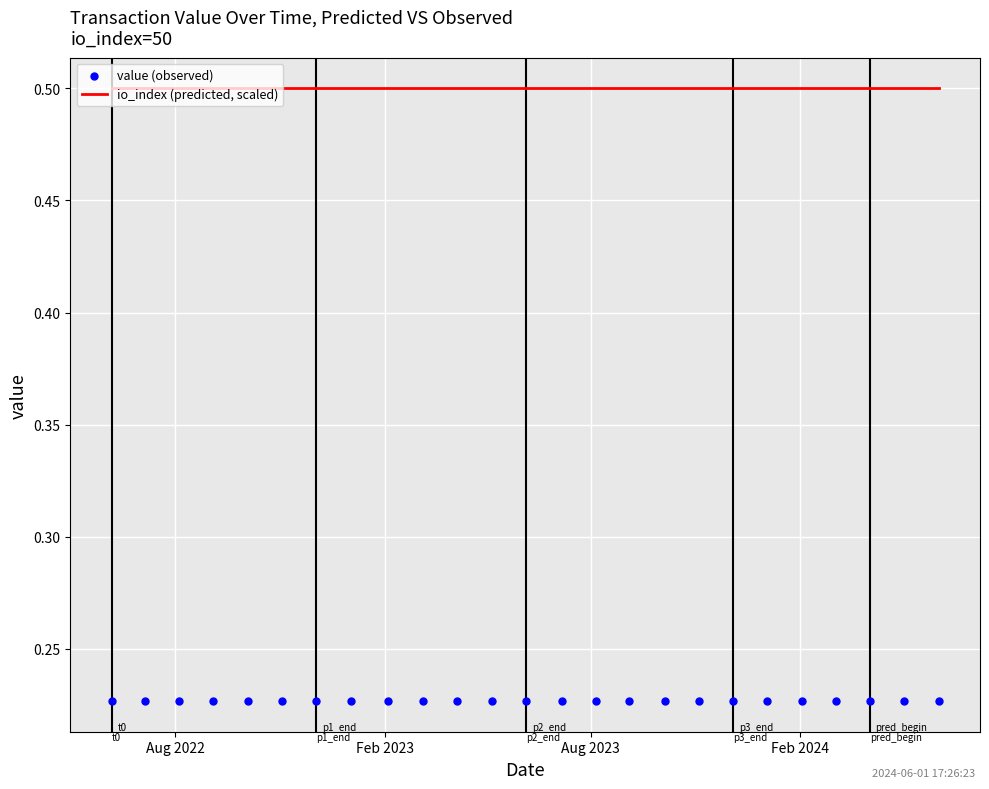

What is the total value across all series at Feb 2023?

0.7